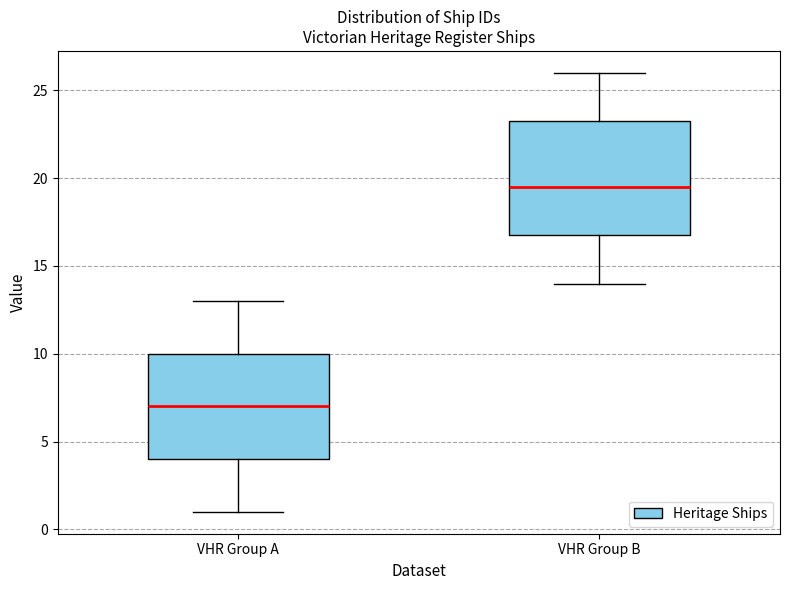

Comparing the boxes themselves (not the whiskers), which one is the tallest?

VHR Group B